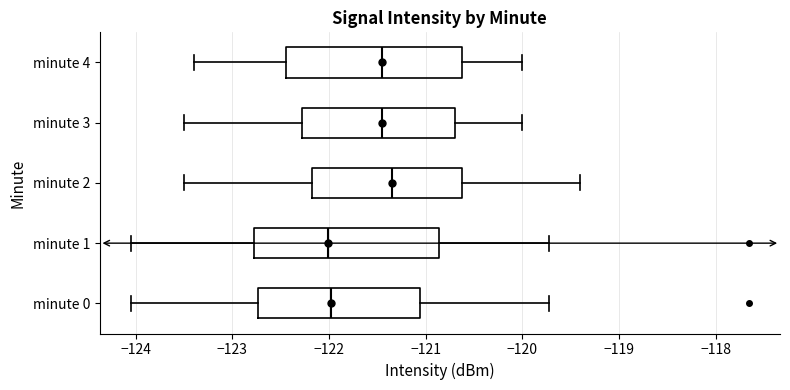

Where is the right edge of the box for minute 0 on the x-axis? The values are not printed on the chart, so give them approximately, as read against the axis.

-121.1